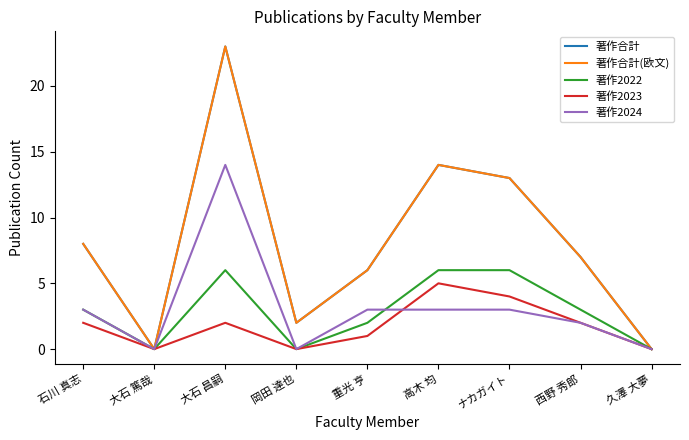

Between which two adjacent categories do 著作2022 and 著作2024 first intersect?

重光 亨 and 高木 均